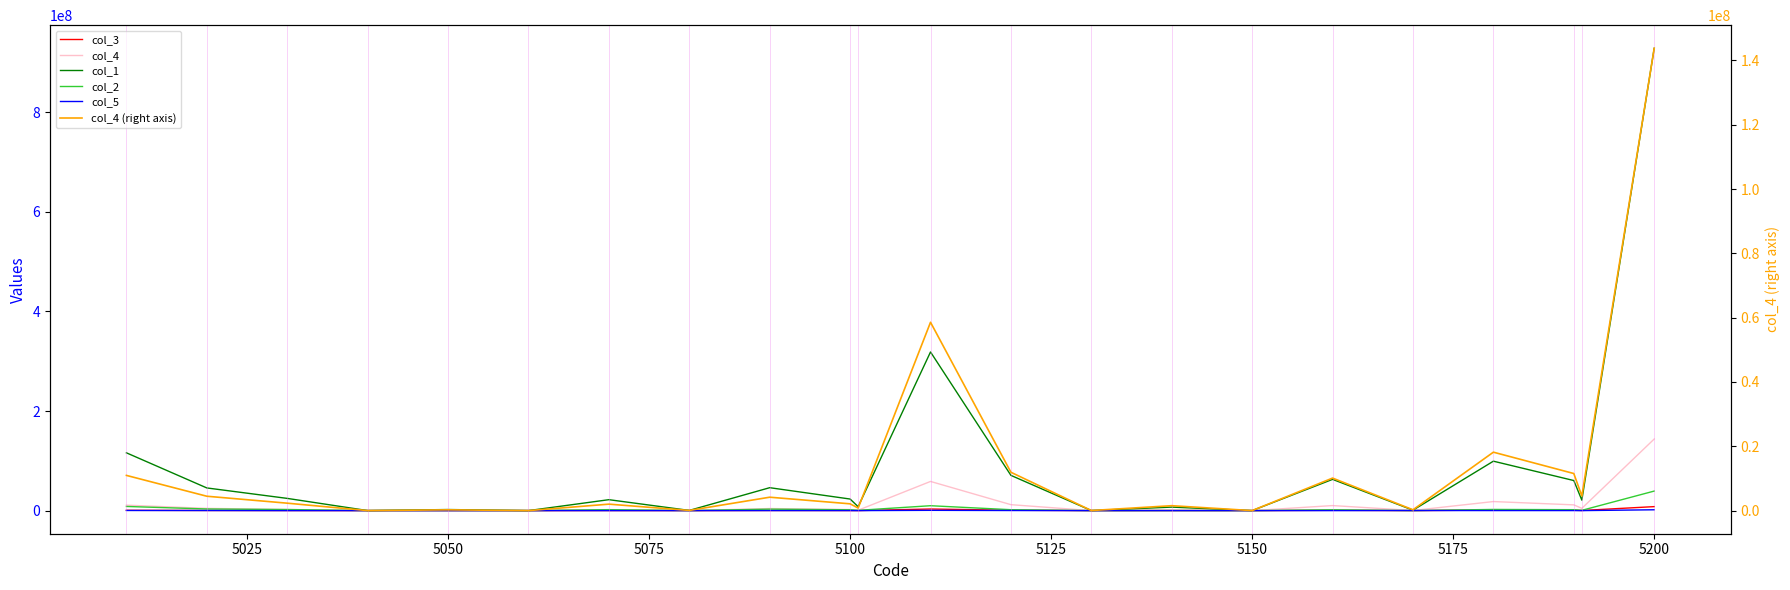

Rank the series by their maximum value, from lowest to highest.

col_5, col_3, col_2, col_4, col_4 (right axis), col_1